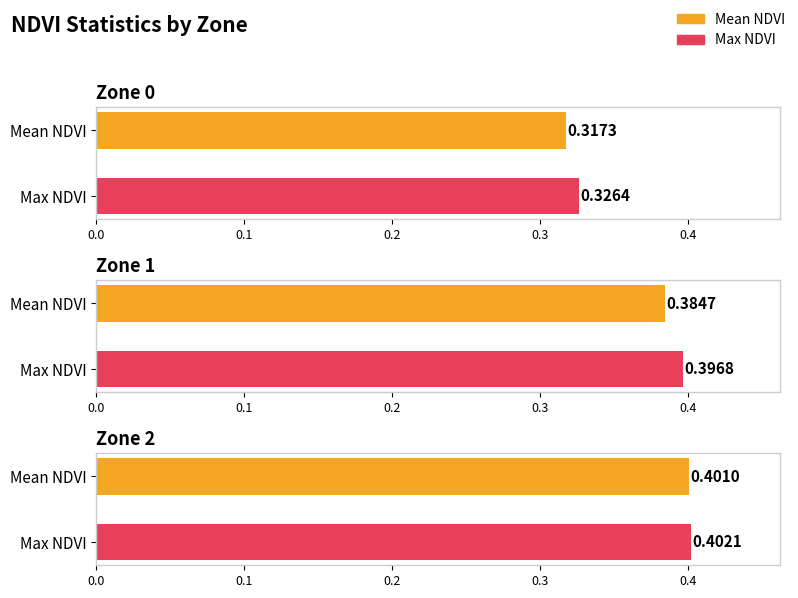

Reading left to right, extract all data points from this chart.

Mean NDVI: Zone 0=0.3	Zone 1=0.4	Zone 2=0.4
Max NDVI: Zone 0=0.3	Zone 1=0.4	Zone 2=0.4